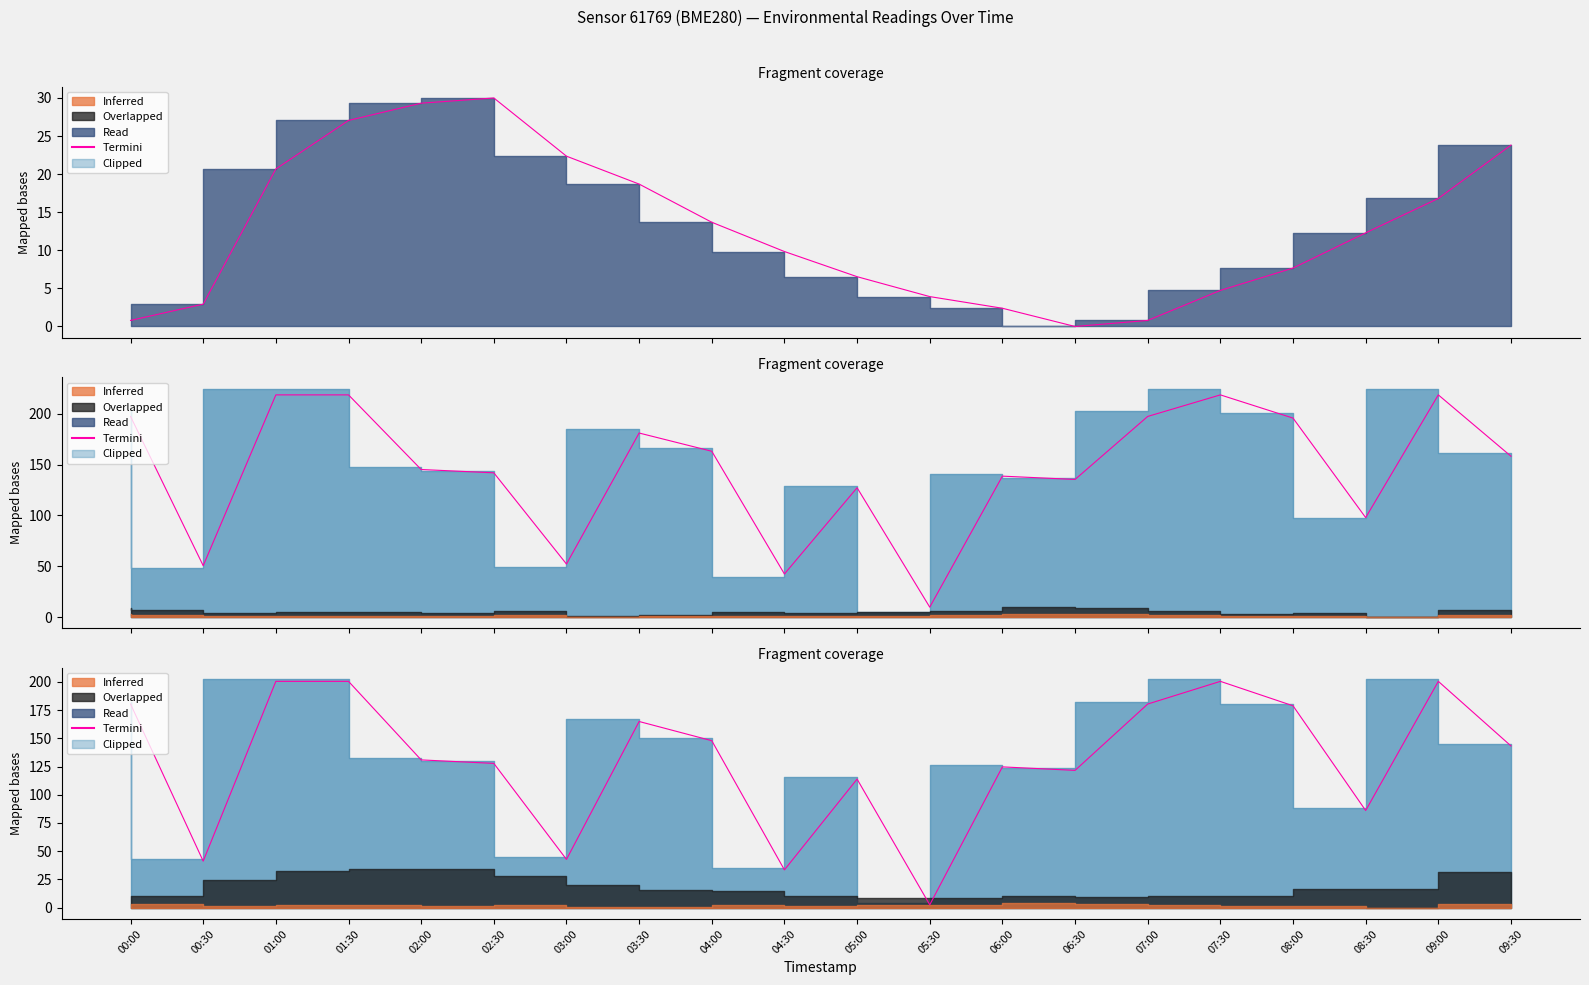

At which category does the chart reach its peak across all series?

01:00